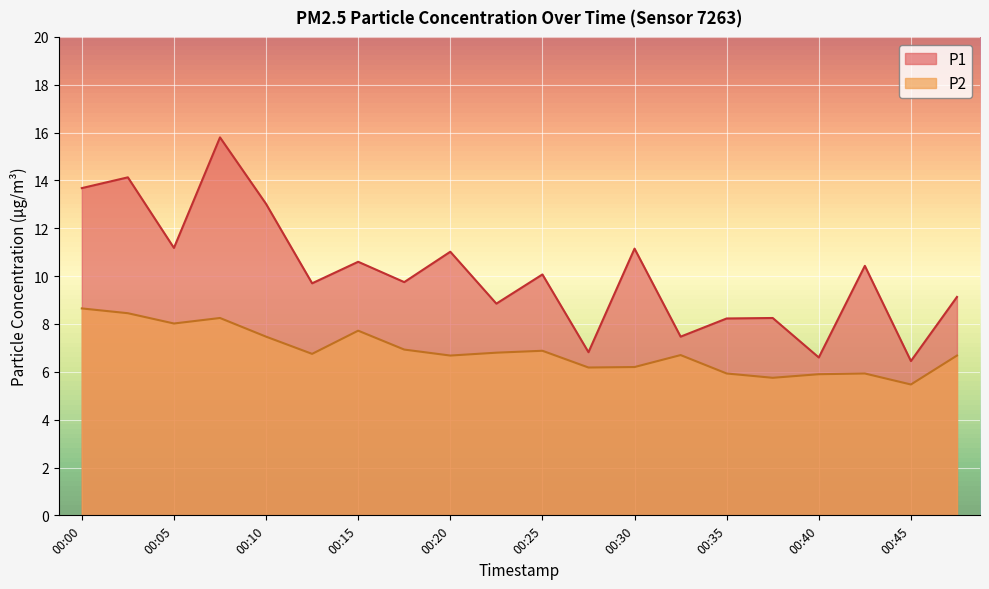

True or false: P2 and P1 intersect in this chart.

False